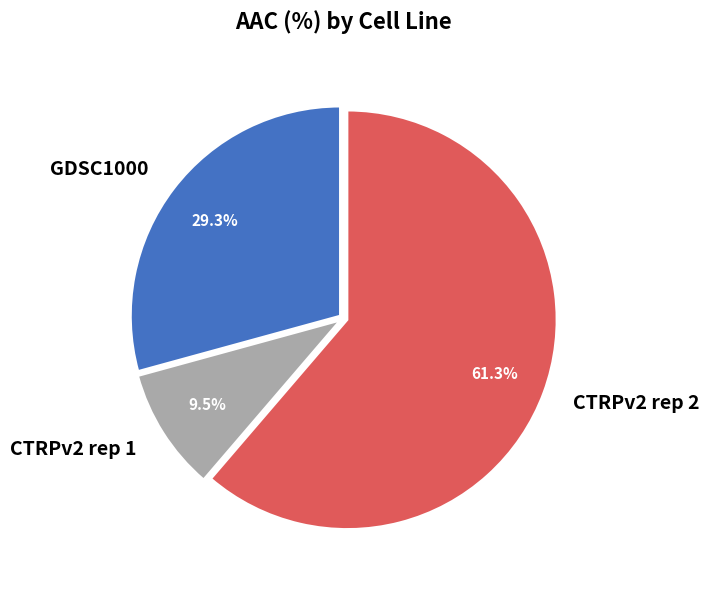

What is the total percentage of CTRPv2 rep 2 and CTRPv2 rep 1?

70.7%